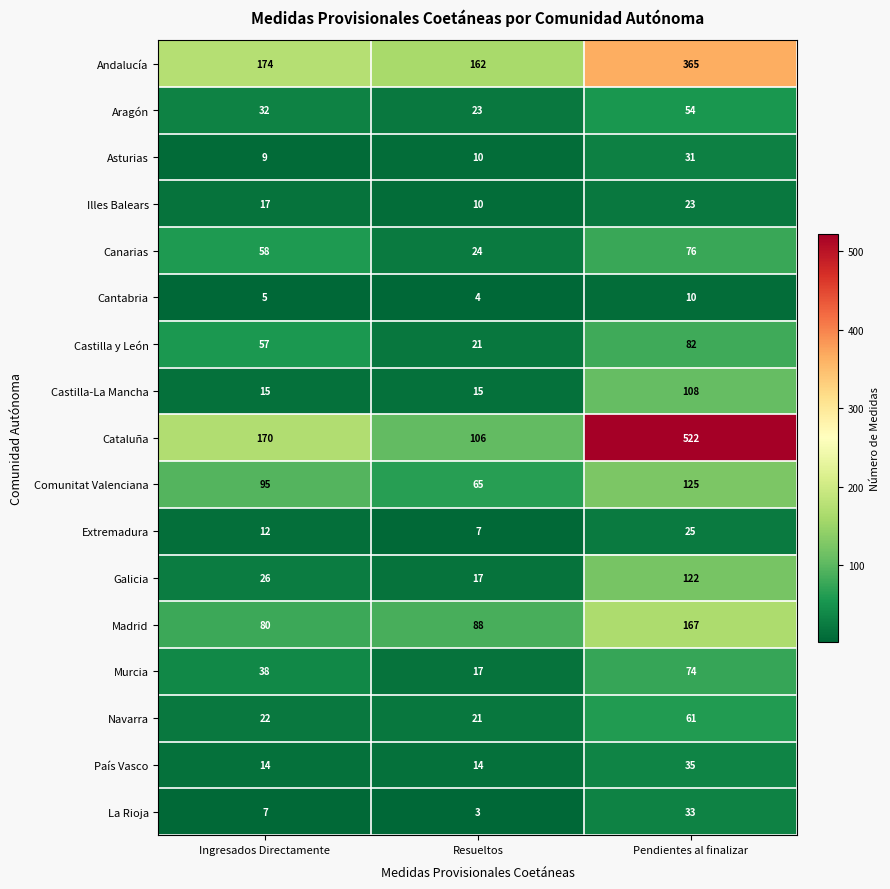

What is the difference between the Galicia values at Ingresados Directamente and Resueltos?

9